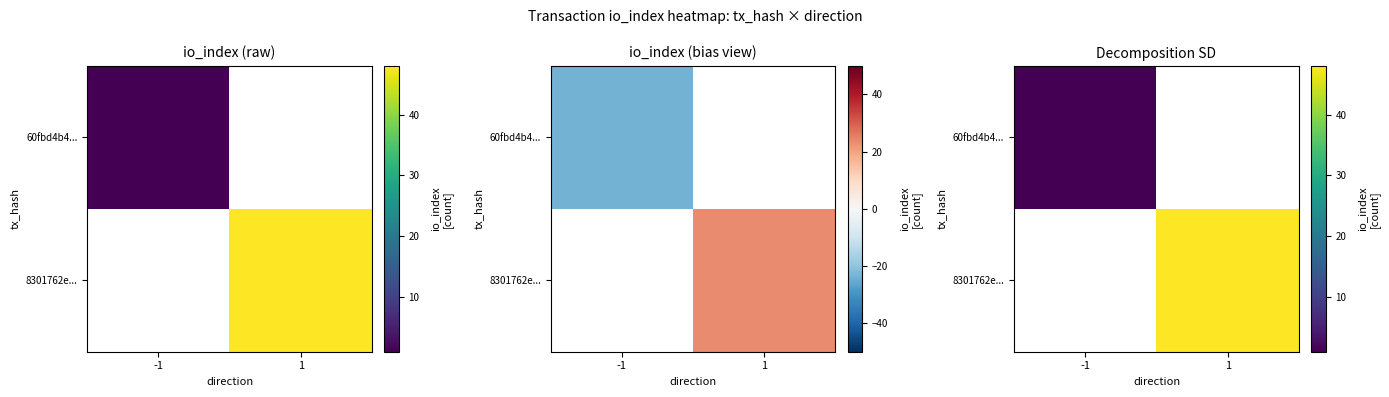

What is the minimum value shown in the chart?

1.0